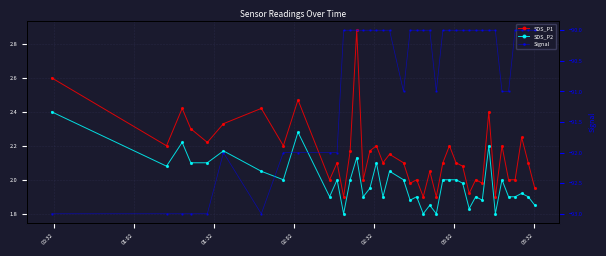

True or false: Signal and SDS_P2 intersect in this chart.

False